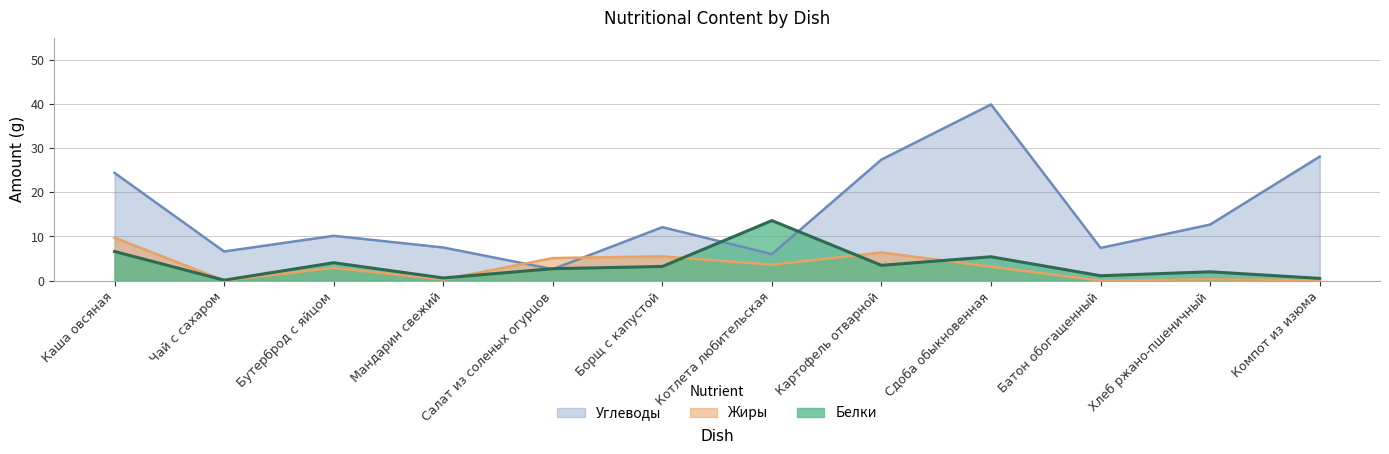

What is the sum of the Белки values at Мандарин свежий and Батон обогащенный?

1.7